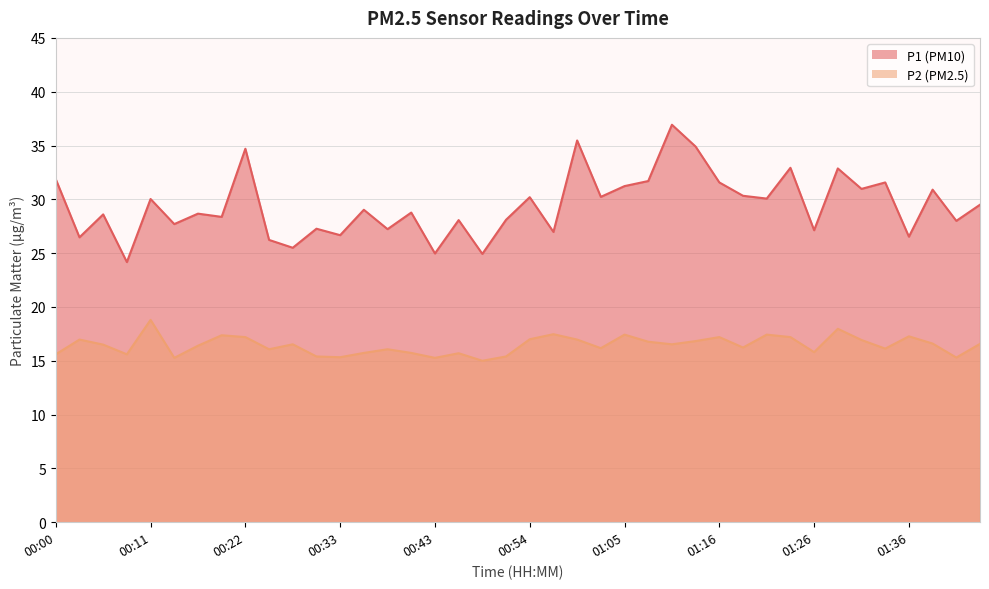

The P2 series shows 16.6 at 01:44. True or false?

True